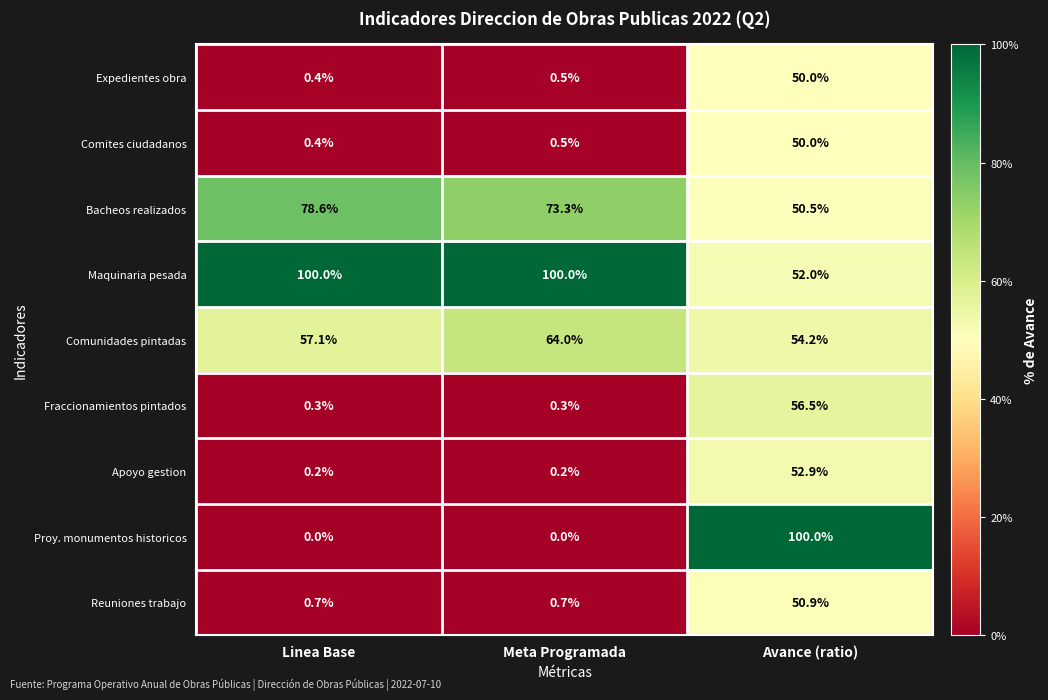

Which series changed the most between Meta Programada and Avance (ratio)?

Proy. monumentos historicos